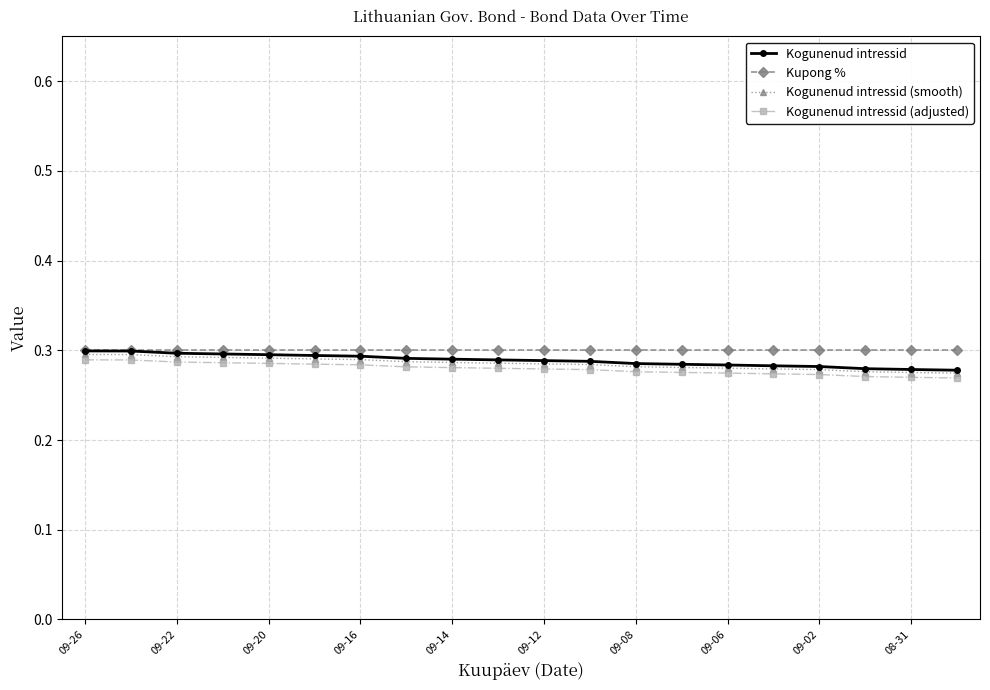

Which series has the widest spread of values?

Kogunenud intressid